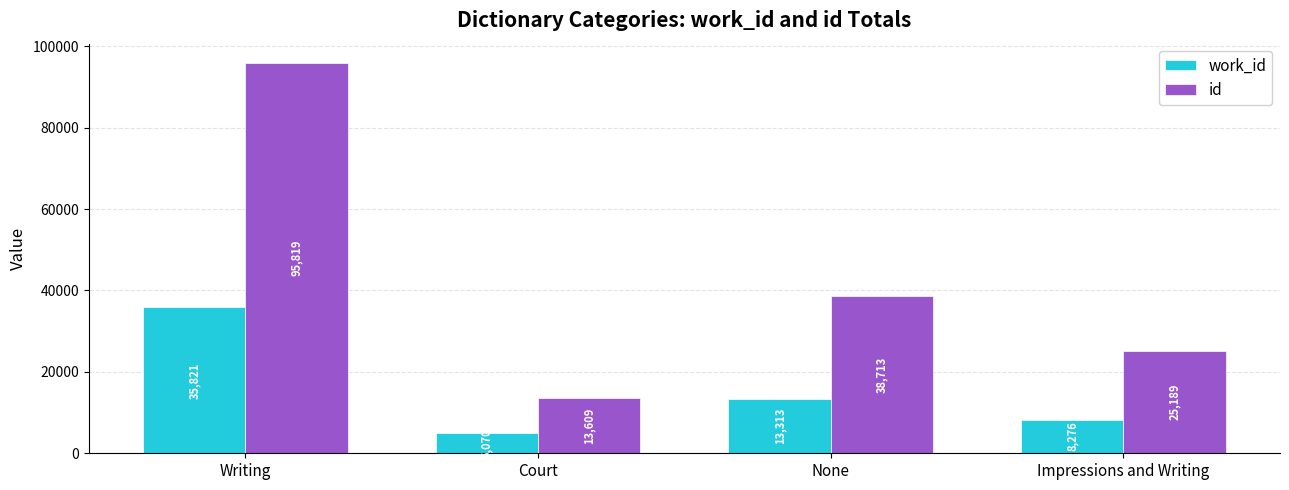

Rank the series by their maximum value, from highest to lowest.

id, work_id